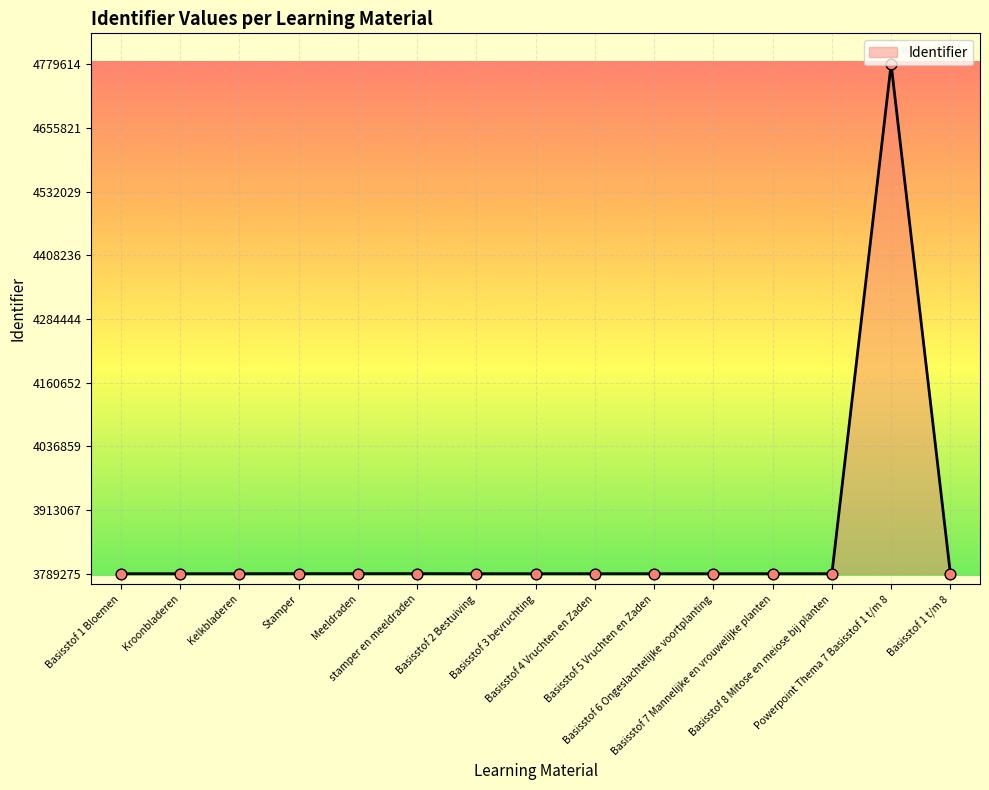

What is the difference between the maximum and minimum values?

990339